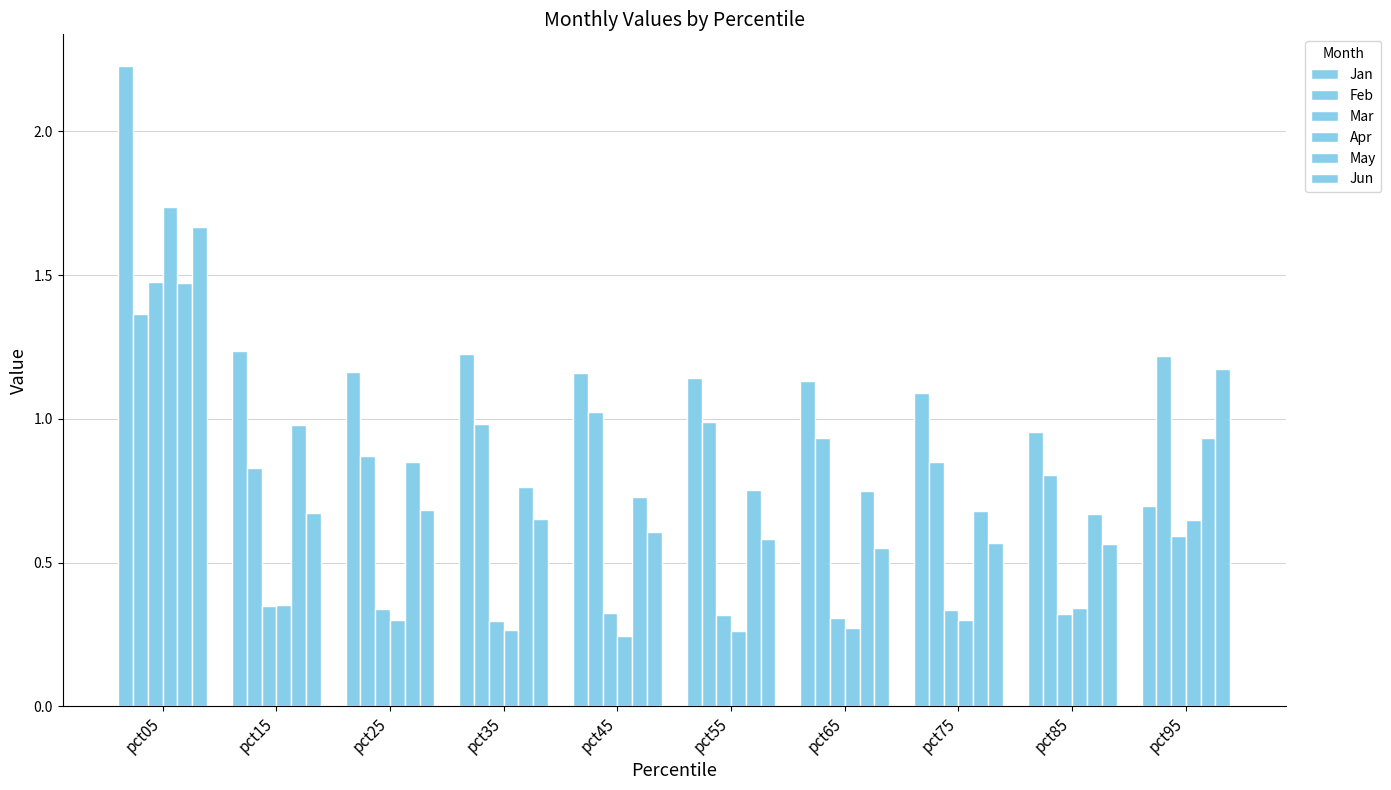

What is the average value of the Apr series?

0.5